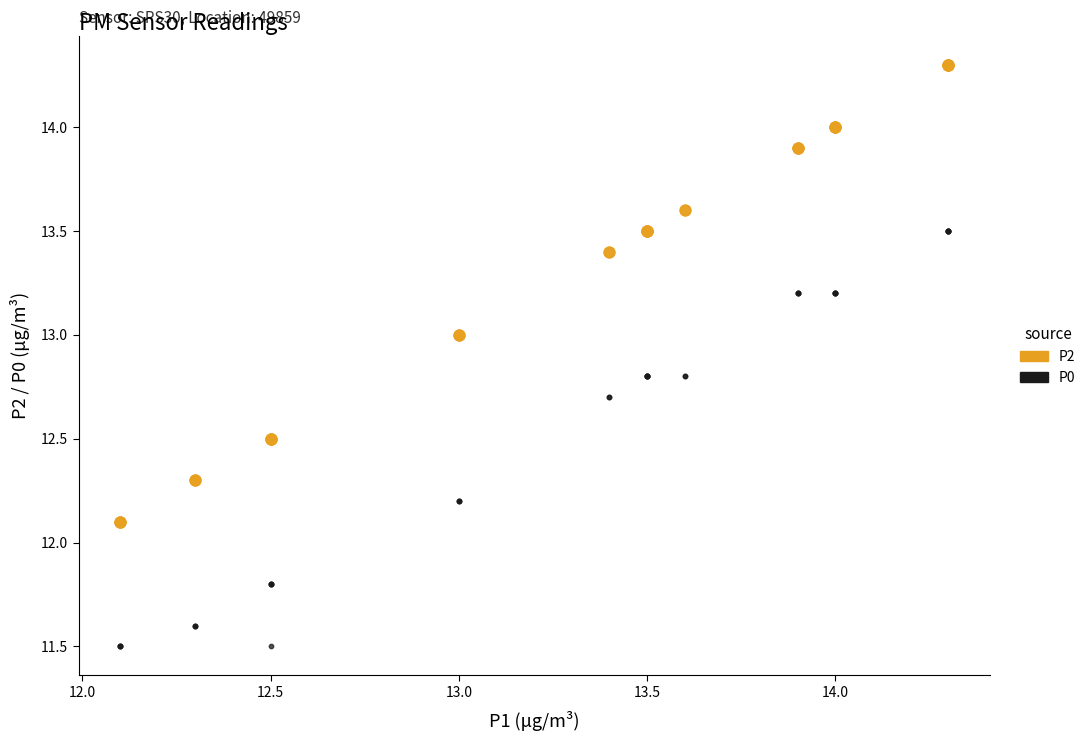

Which series reaches the maximum Y coordinate?

P2